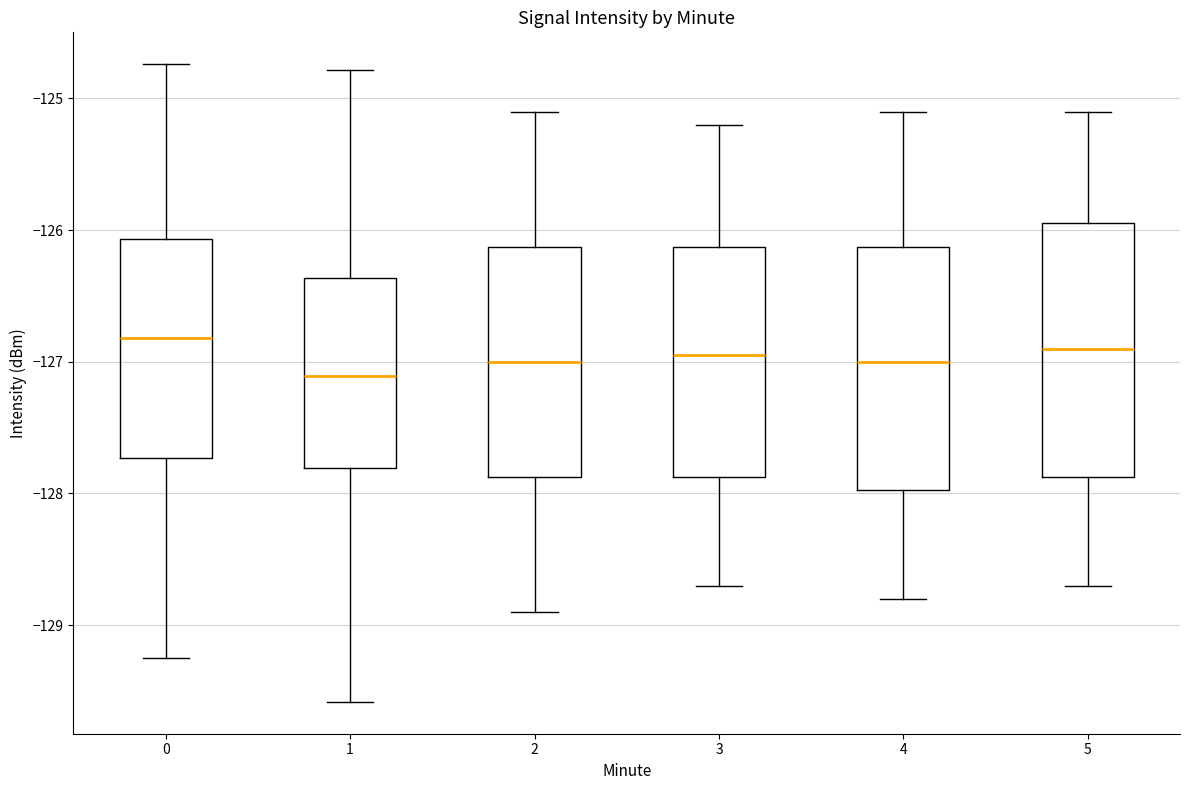

Where does the lower whisker of the box at x = 2 end on the y-axis? The values are not printed on the chart, so give them approximately, as read against the axis.

-128.9